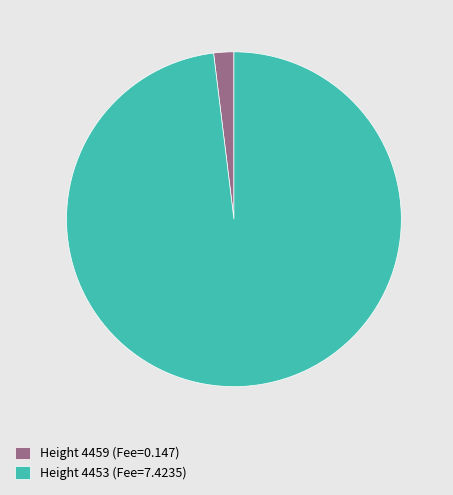

Does Height 4453 (Fee=7.4235) account for over 50% of the chart?

Yes